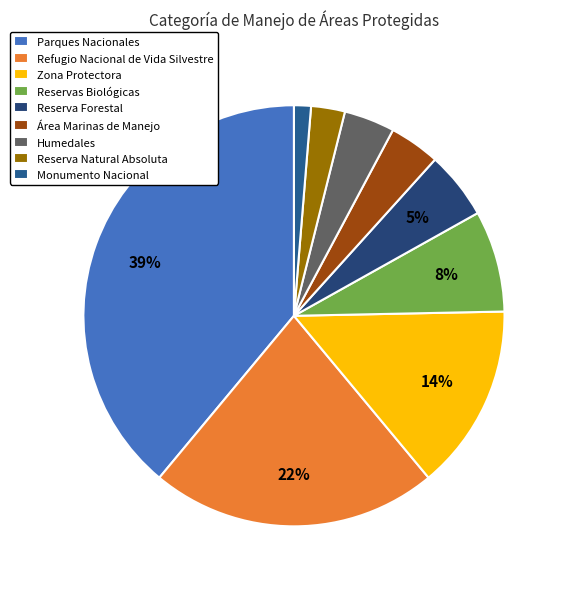

What is the smallest slice in the pie chart?

Monumento Nacional